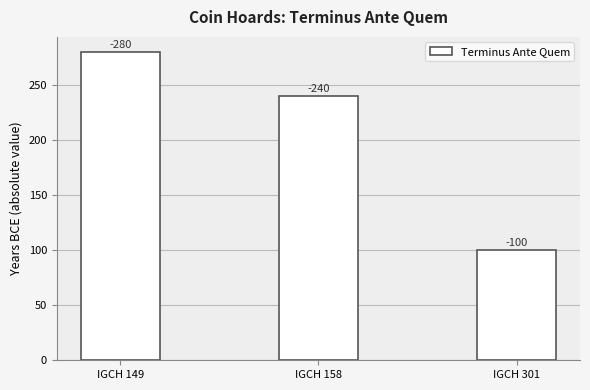

Where does the data first go above 240?

IGCH 149